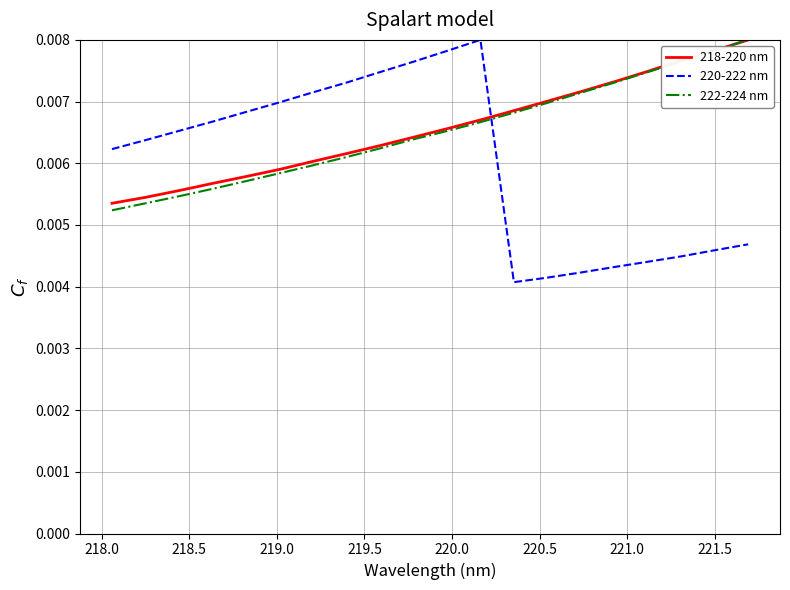

True or false: 218-220 nm has more than 2 interior local peaks.

False